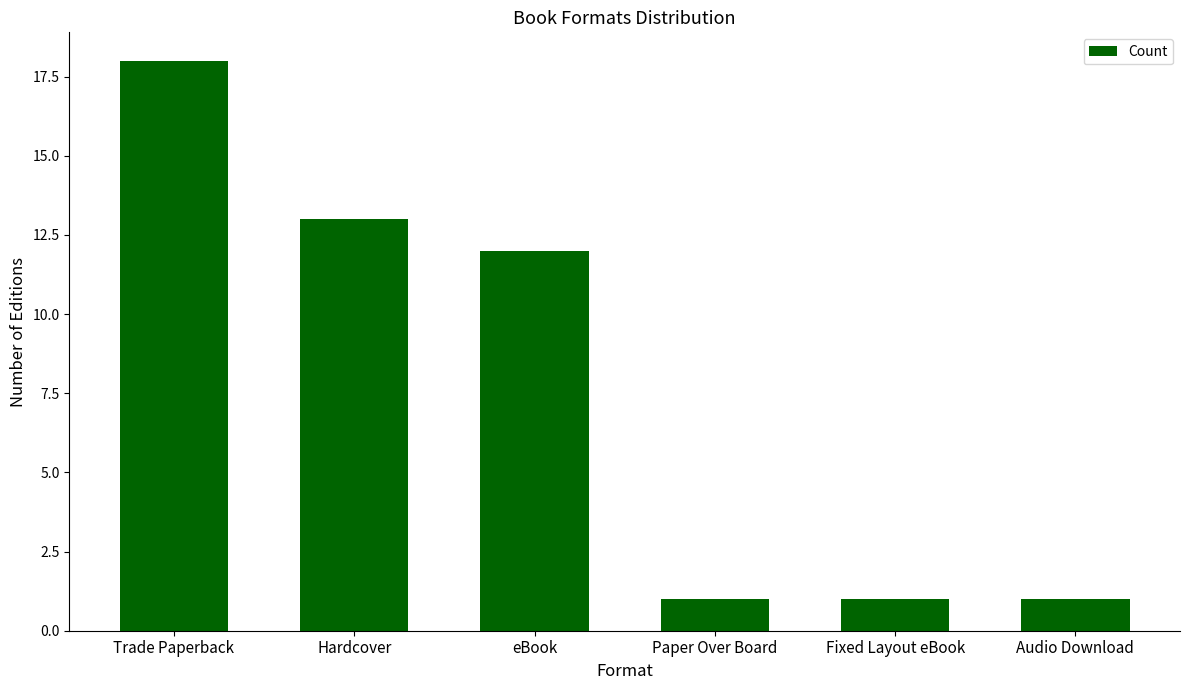

What is the average value?

8